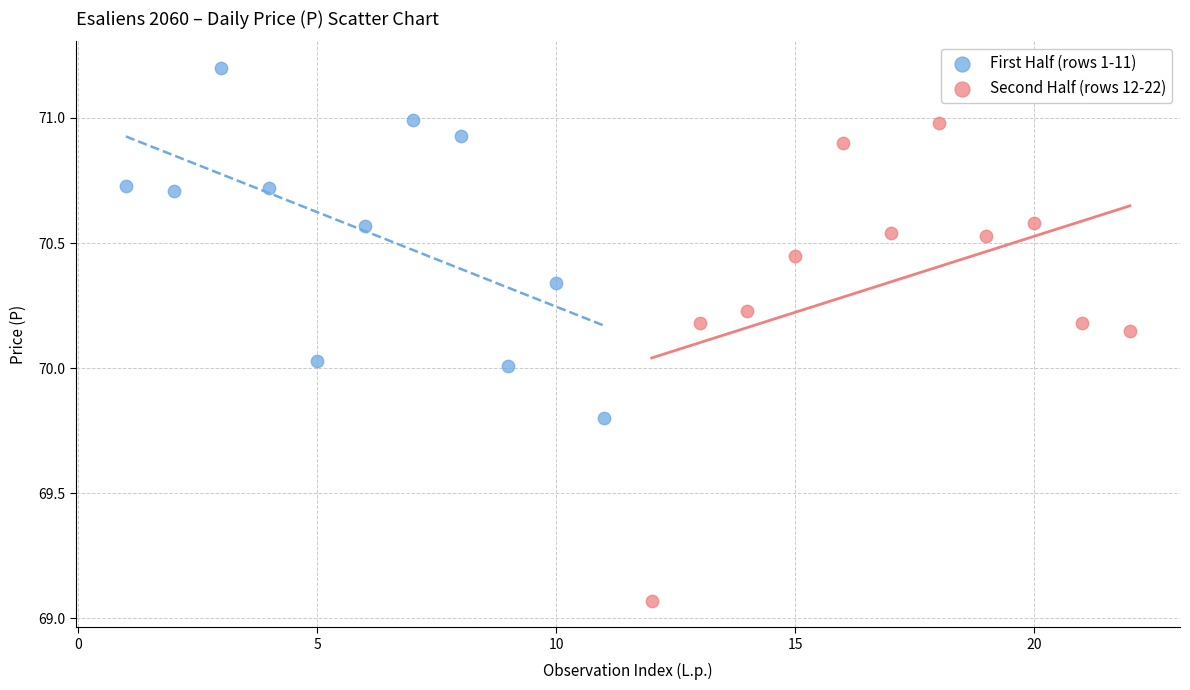

Which series has the largest Y range (max minus min)?

Second Half (rows 12-22)